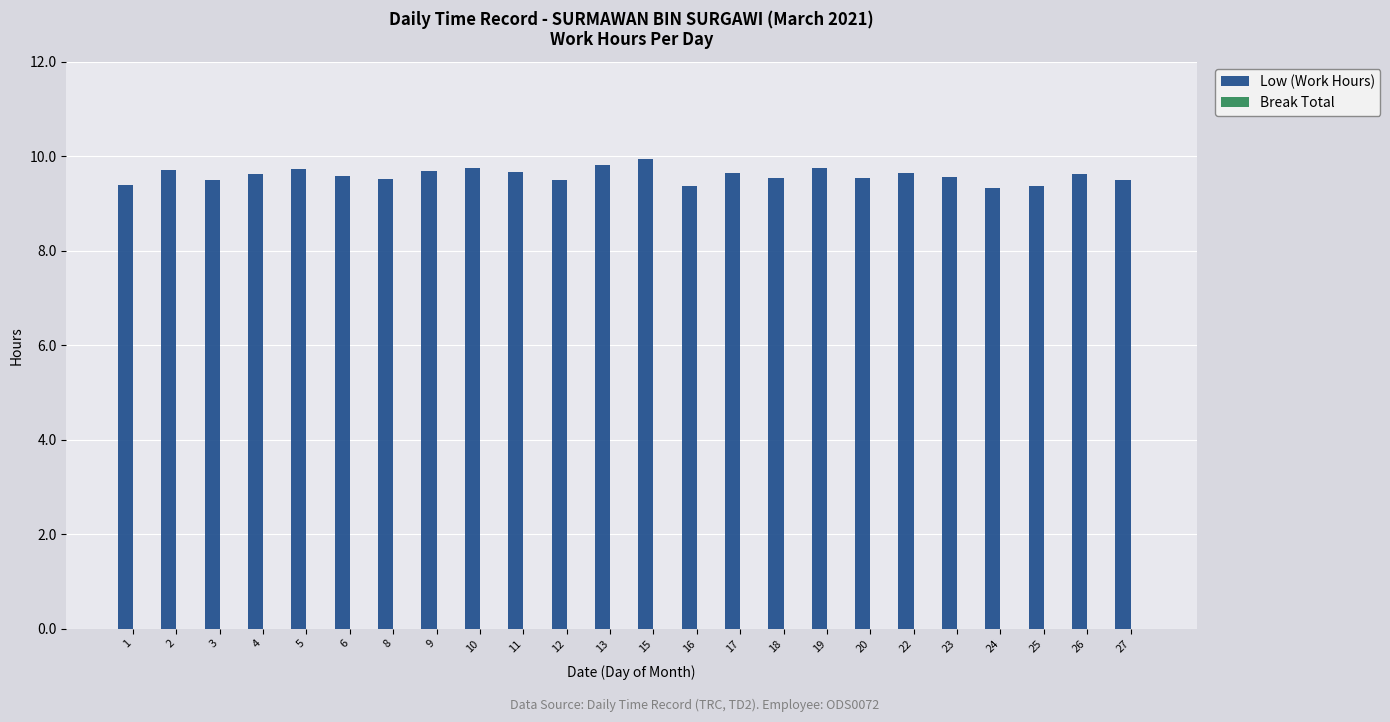

What is the minimum value shown in the chart?

9.3